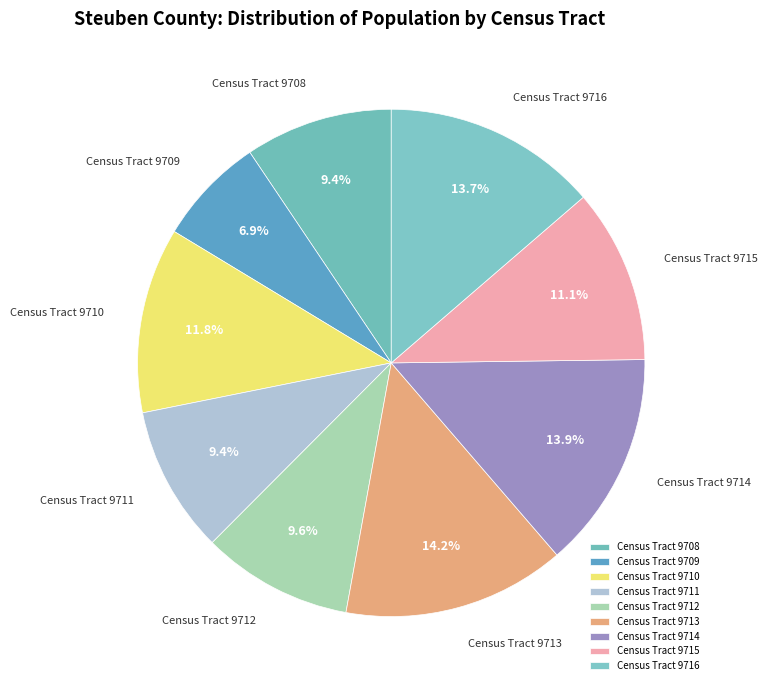

To the nearest percent, what is the average slice percentage?

11%